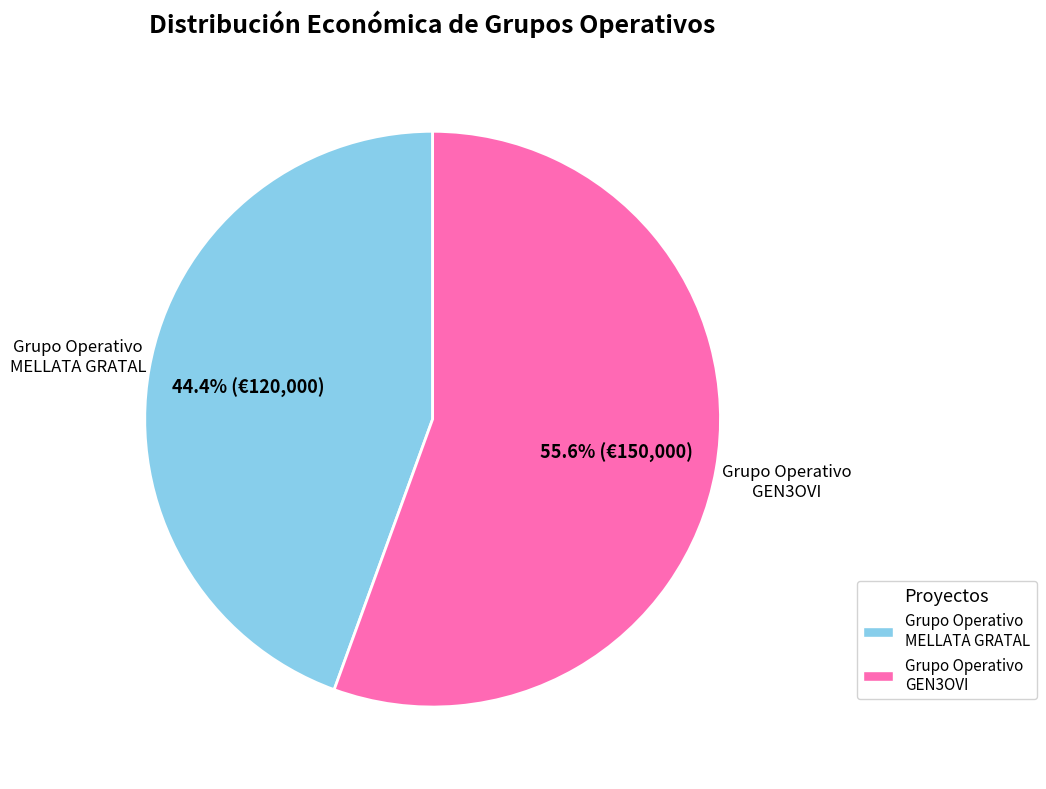

To the nearest percent, what is the combined percentage of Grupo Operativo GEN3OVI and Grupo Operativo MELLATA GRATAL?

100%